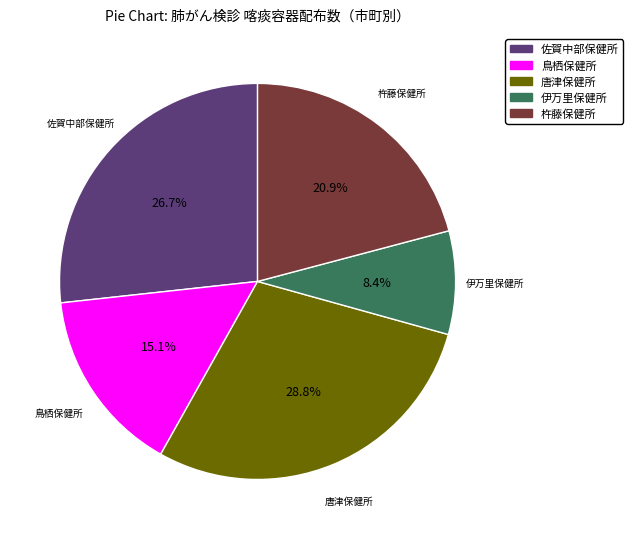

How much of the chart is everything except 唐津保健所?

71.2%